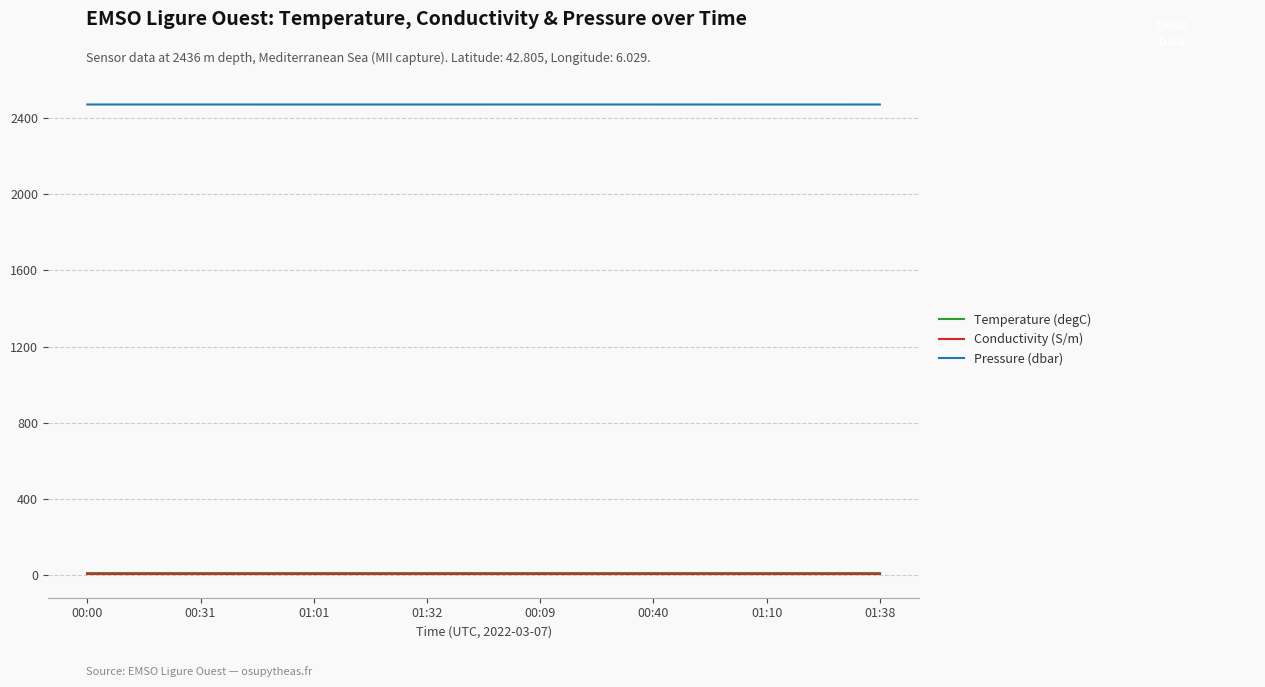

What is the lowest value of the Temperature (degC) series?

13.3